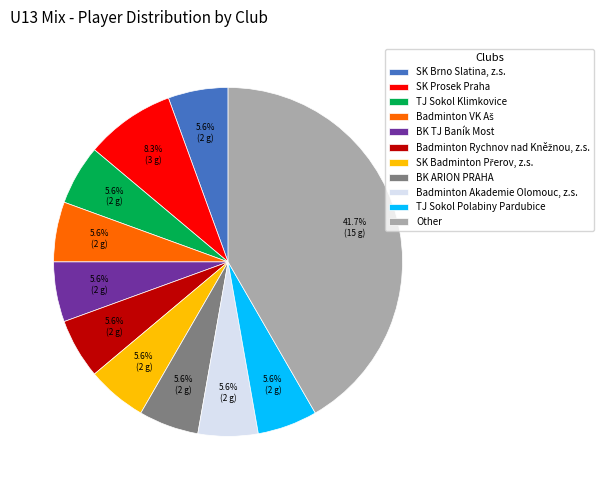

Is there any slice that represents more than half of the pie?

No